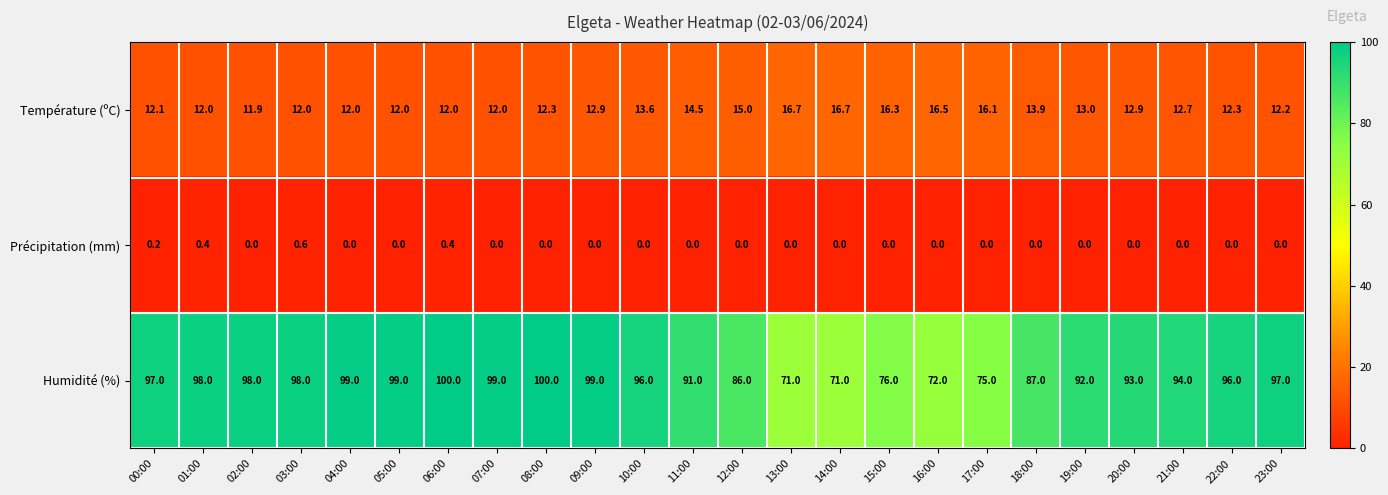

Which series has the largest total across all categories?

Humidité (%)